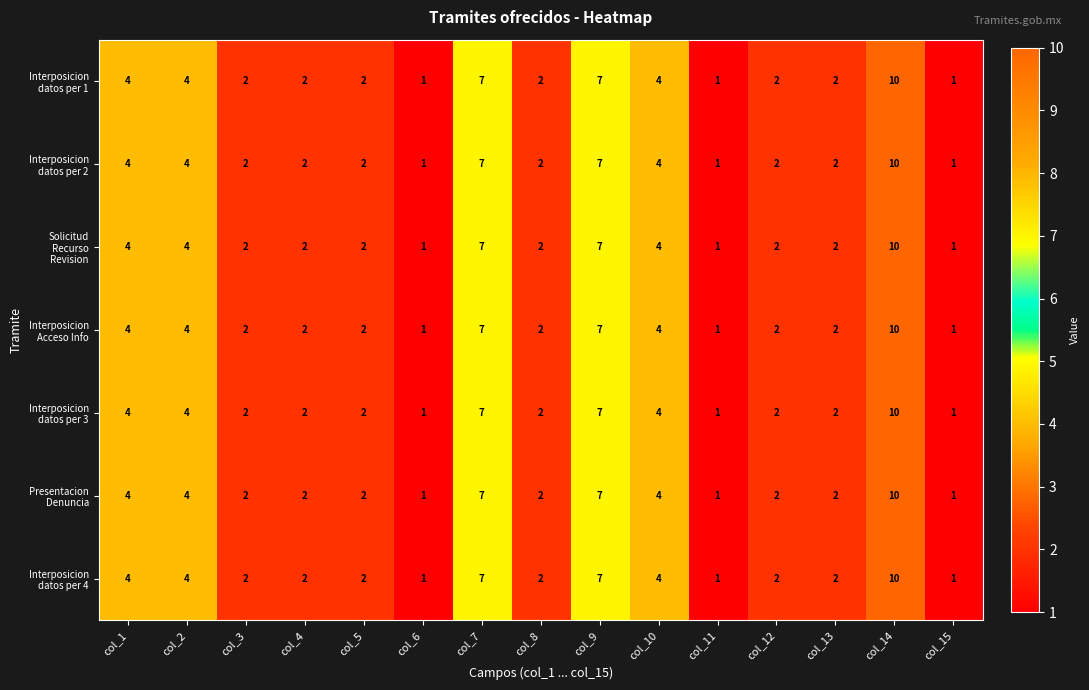

Which label corresponds to the largest value in the chart?

col_14